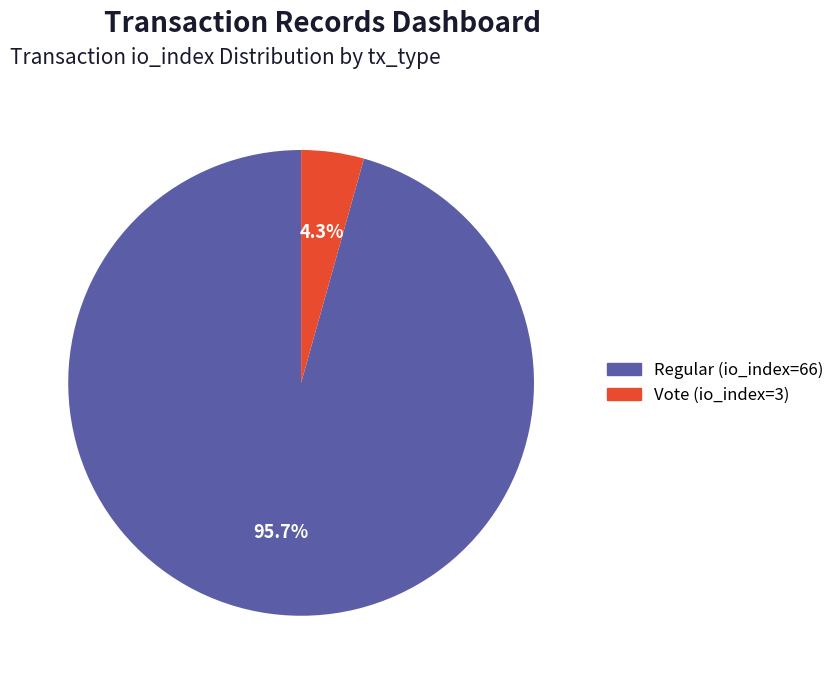

To the nearest percent, what is the average slice percentage?

50%